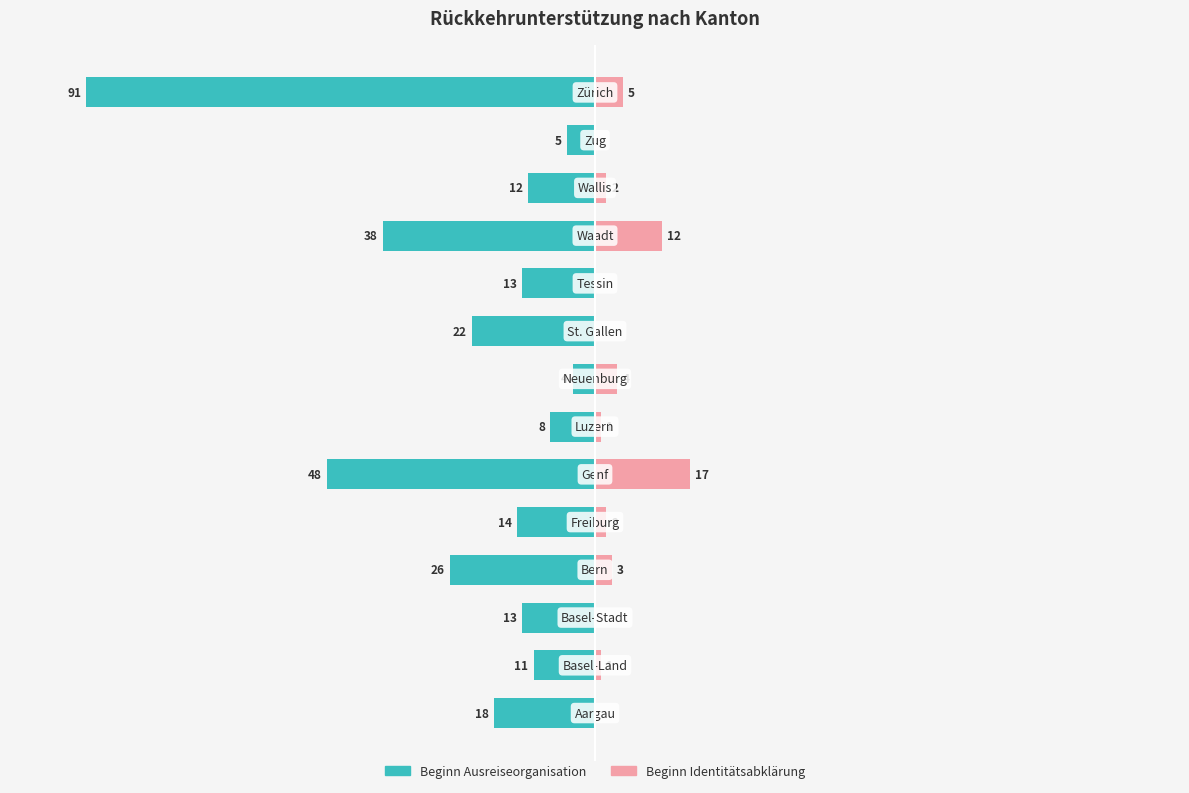

Is it true that Beginn Identitätsabklärung equals 0.0 at −50?

True